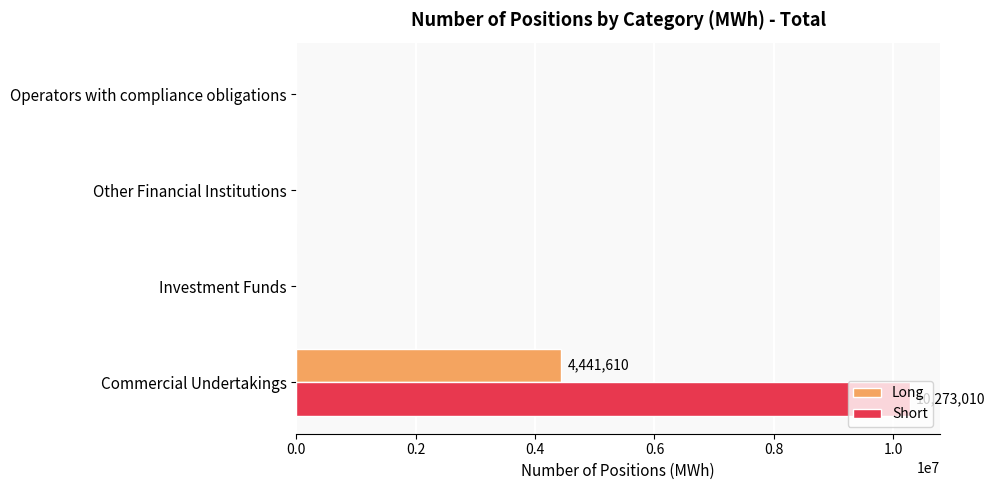

How many data points does each series have?

4